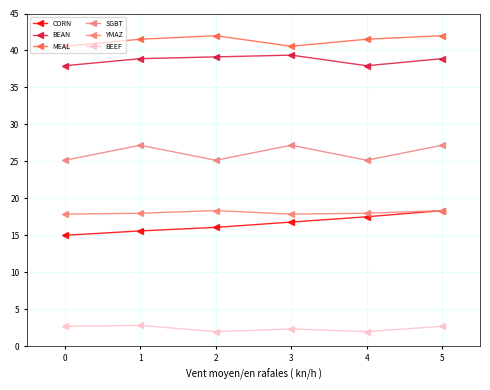

What is the difference between the highest and lowest values at 0?

37.9